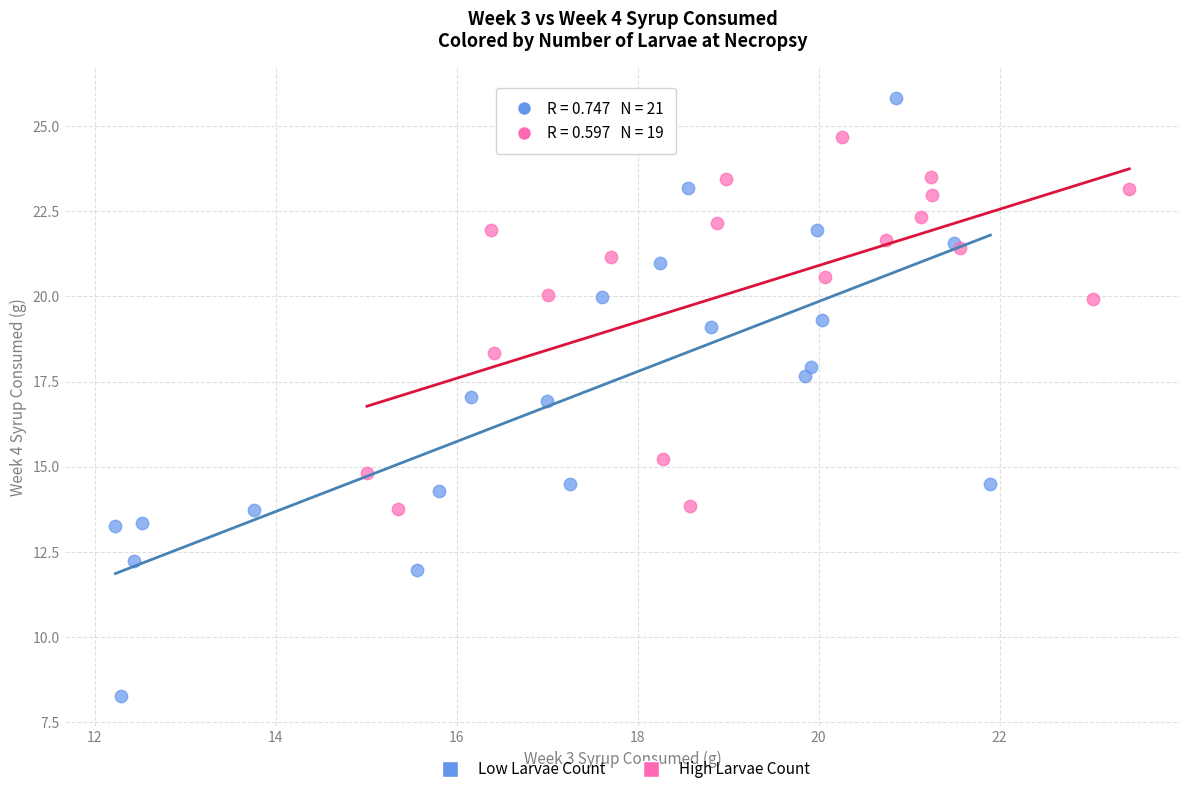

Which series reaches the minimum Y coordinate?

Low Larvae Count